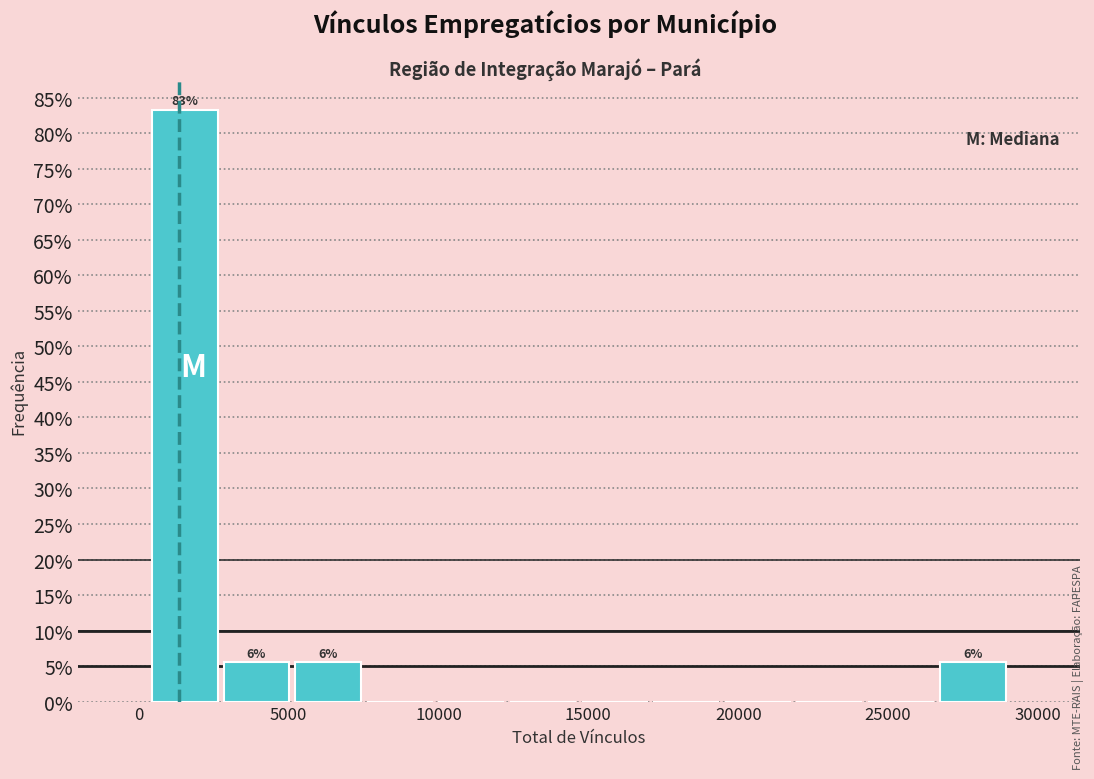

Which range on the x-axis has the tallest bar?

500 to 2500